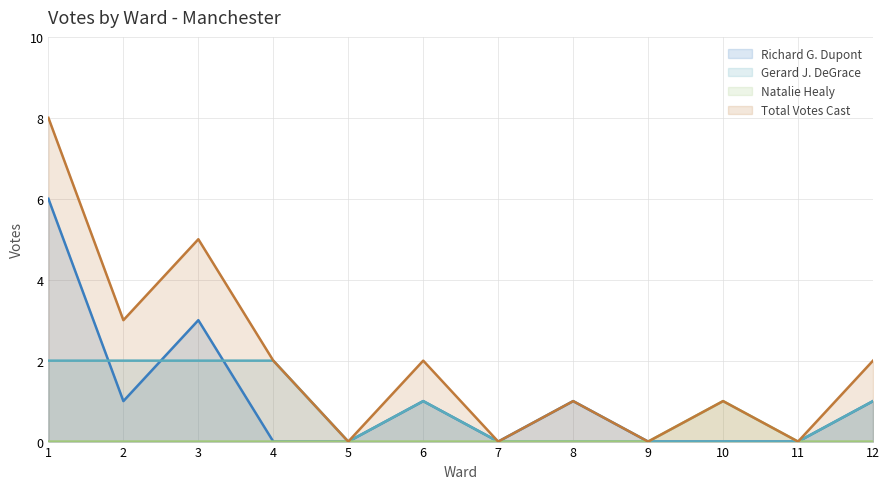

Is it true that Natalie Healy equals 0 at 11?

True